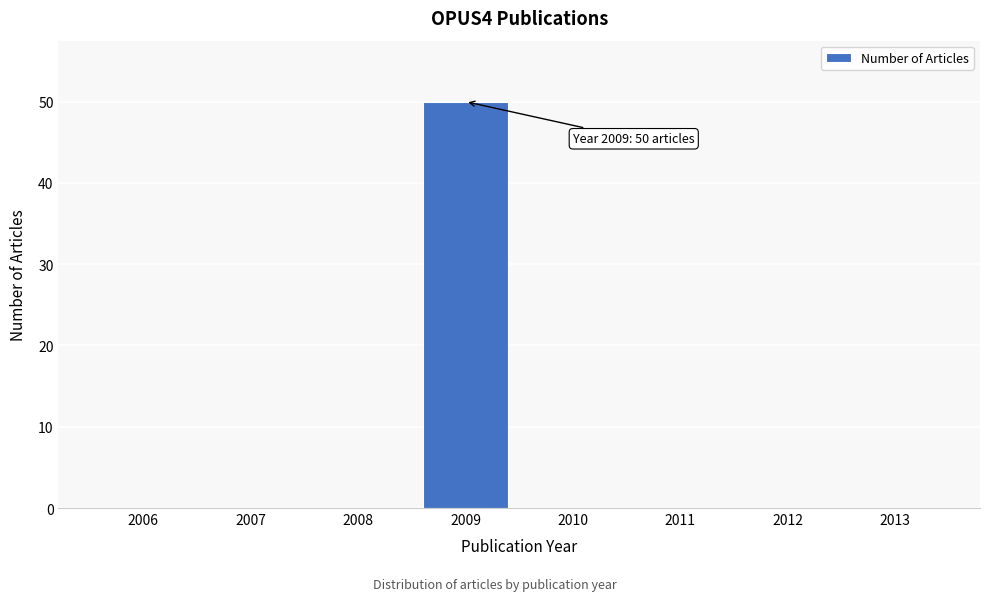

Reading left to right, extract all data points from this chart.

2006=0	2007=0	2008=0	2009=50	2010=0	2011=0	2012=0	2013=0